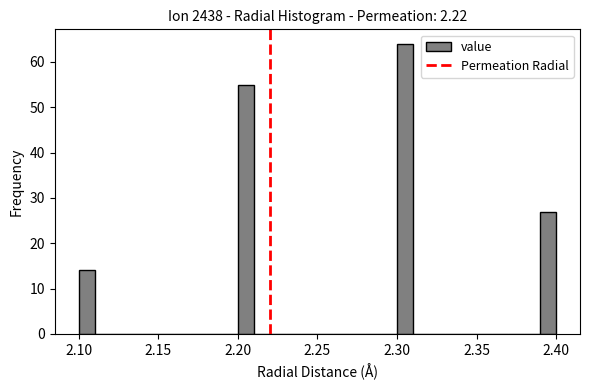

Read against the x-axis, roughly where is the centre of the tallest bar?

2.305